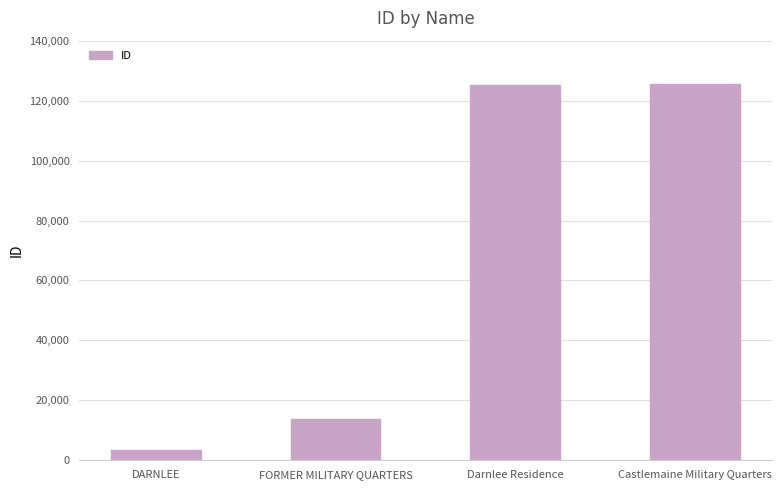

How many values are below 125268?

2